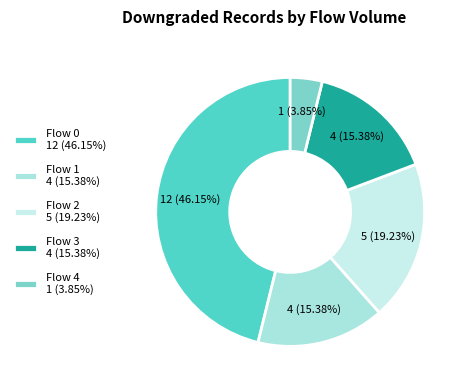

How many slices are in this pie chart?

5